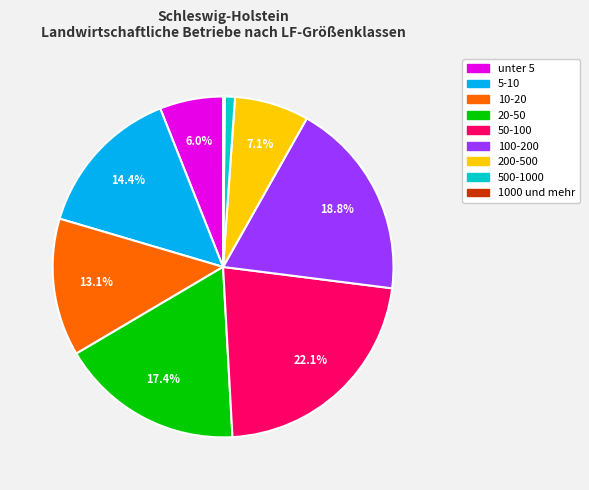

Which slice is the largest?

50-100